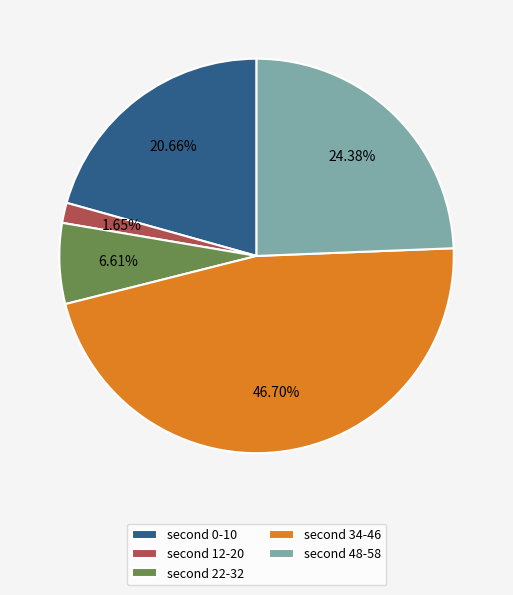

Is there any slice that represents more than half of the pie?

No